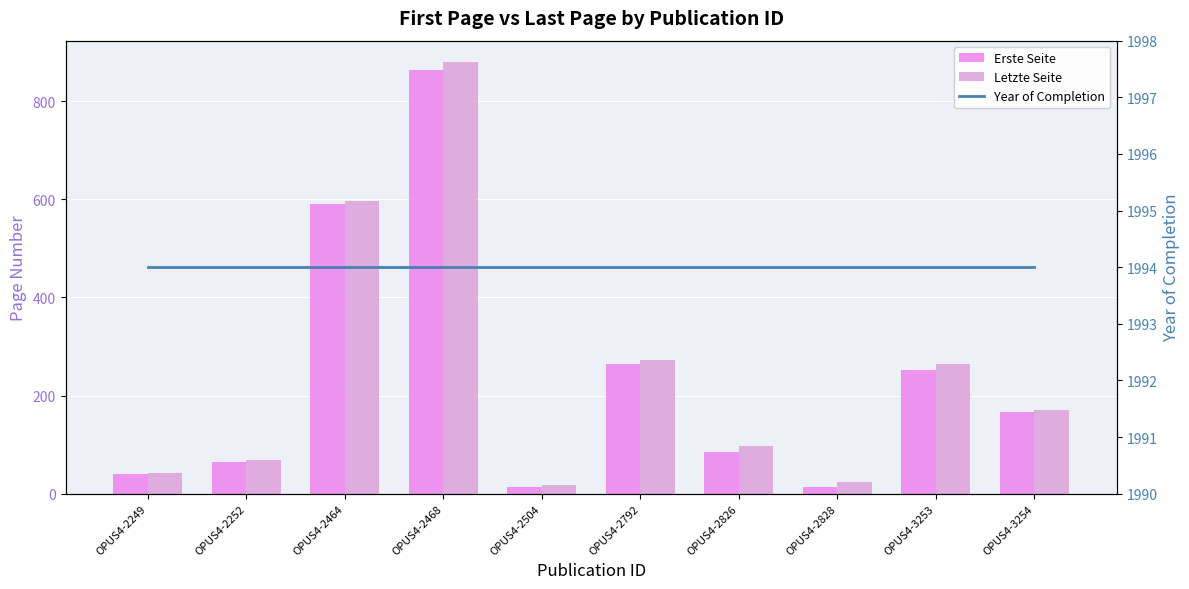

What is the greatest value displayed?

1994